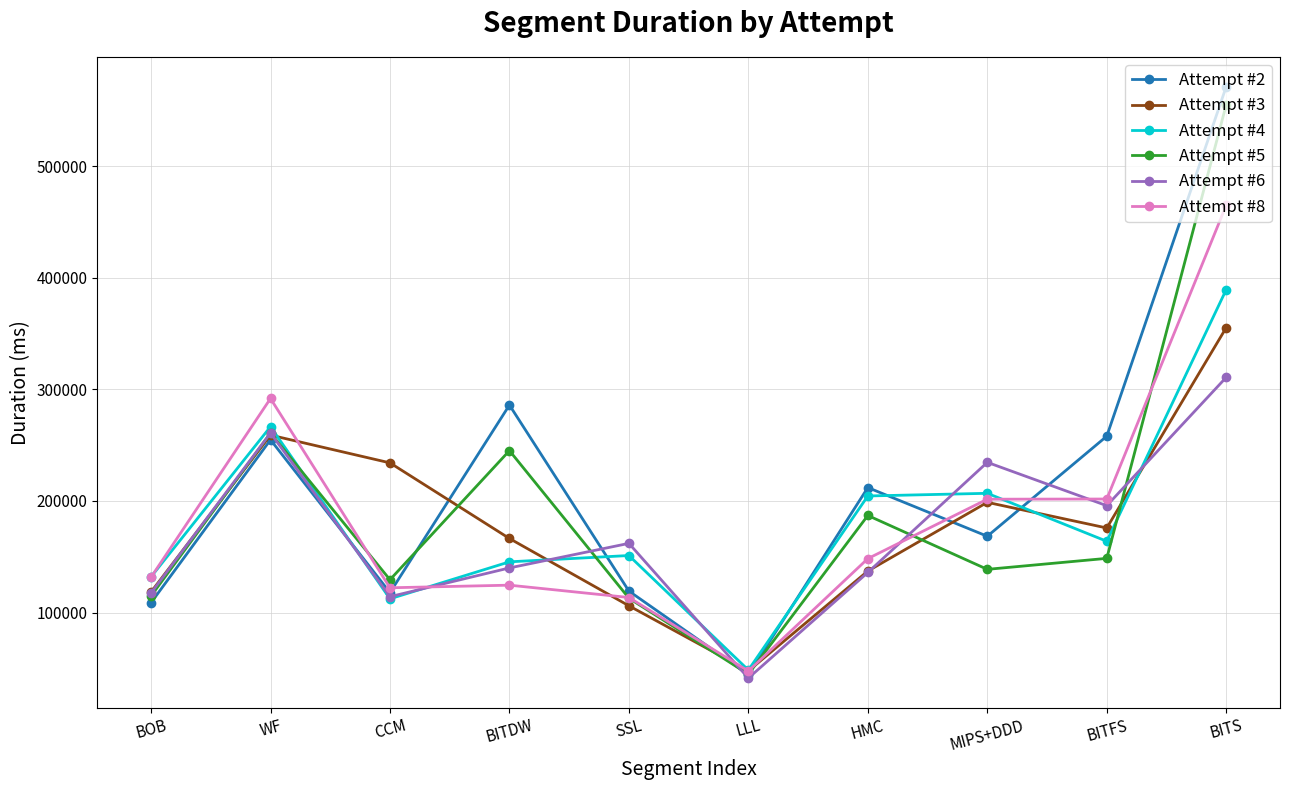

What is the maximum value shown in the chart?

571343